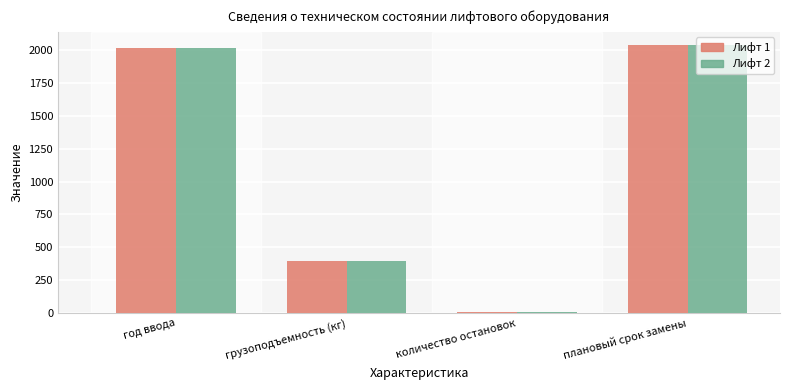

Is the value of Лифт 2 at грузоподъемность (кг) greater than the value of Лифт 1 at год ввода?

No